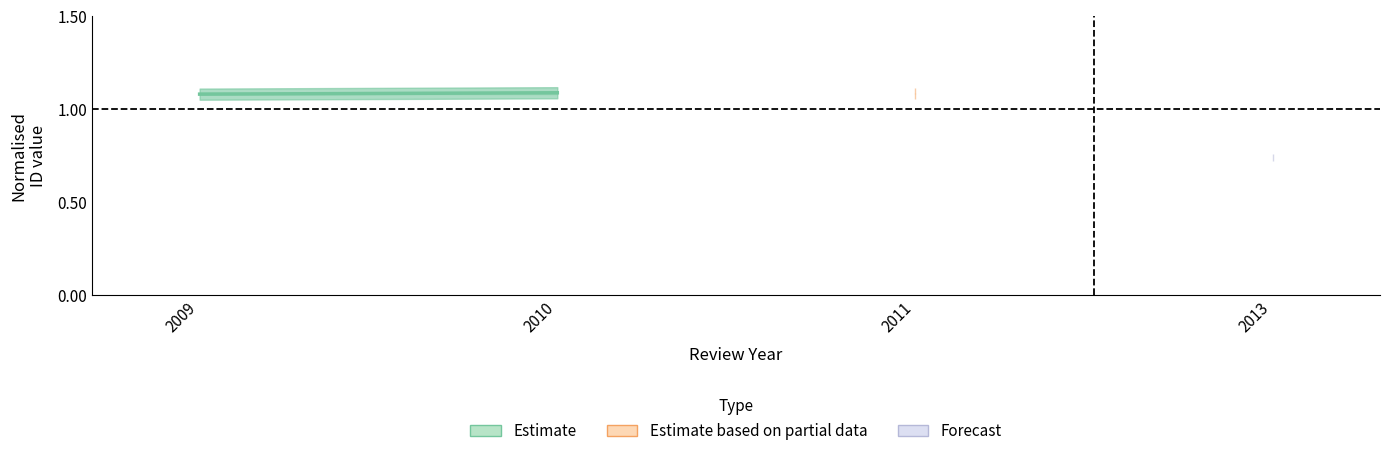

How many lines are shown in the chart?

1